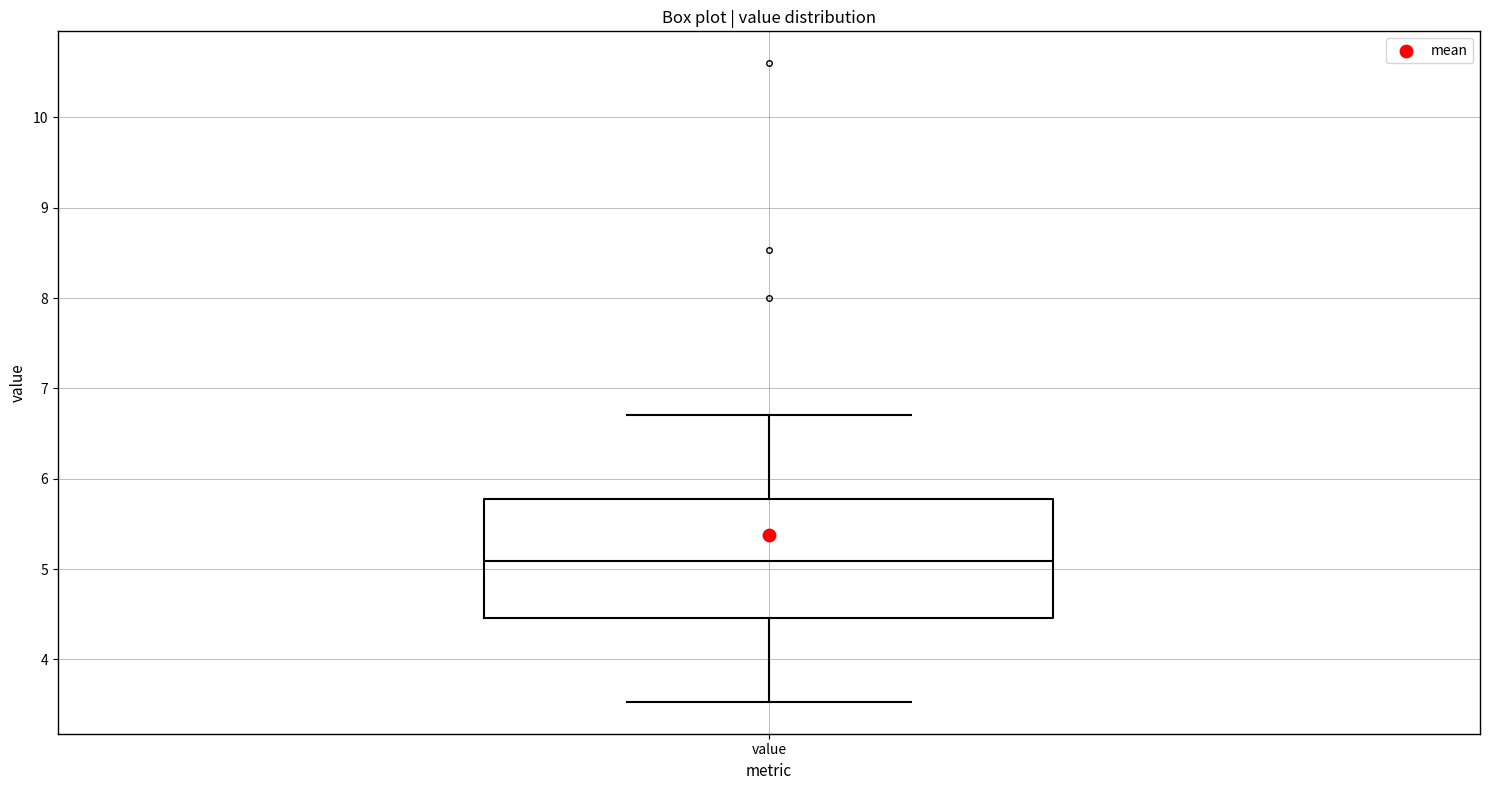

Read this box plot against the y-axis: the position of the median line, the range covered by the box, and the ends of both whiskers. The values are not printed on the chart, so give them approximately, as read against the axis.

median 5.1, box 4.5 to 5.8, whiskers 3.5 to 6.7